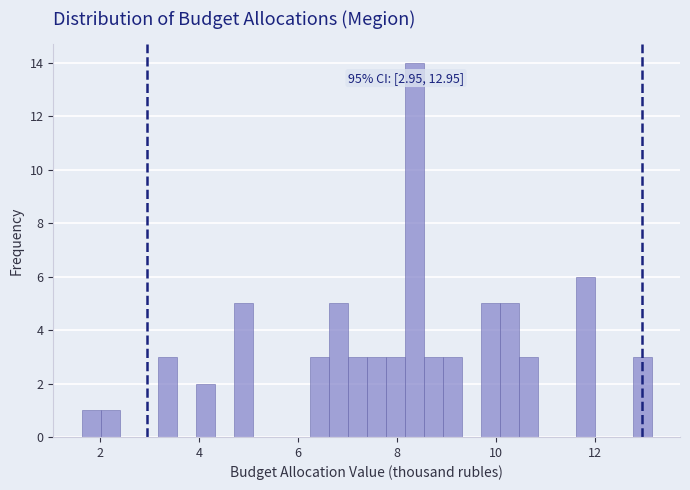

Around what value on the x-axis is the tallest bar? Give the approximate position of its centre, as read against the axis.

8.4